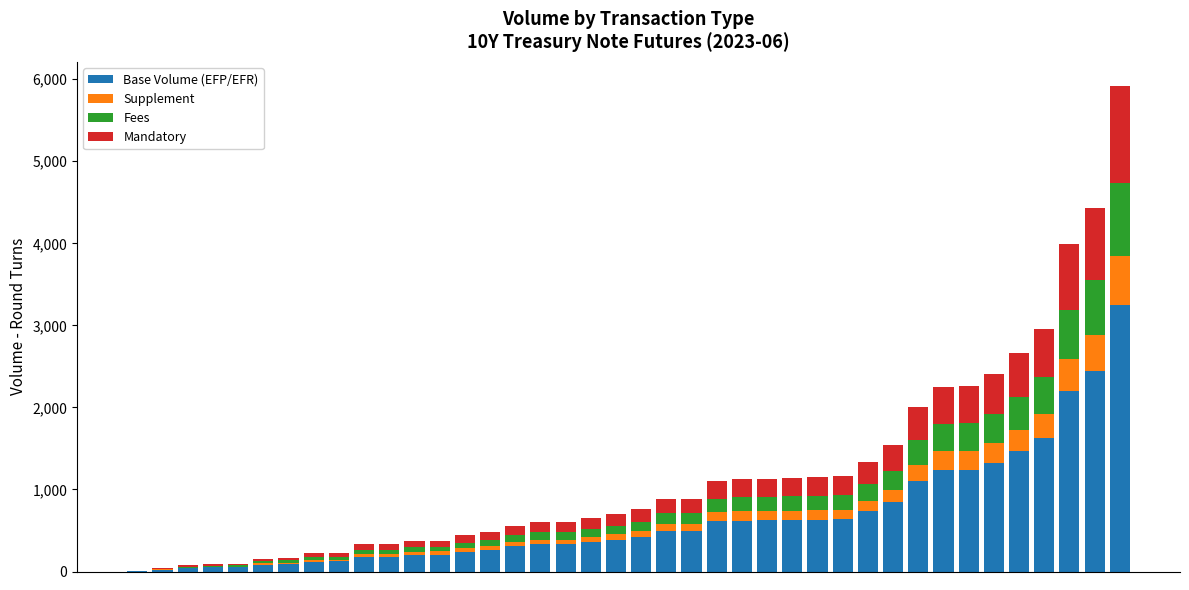

How many series are shown in this chart?

4